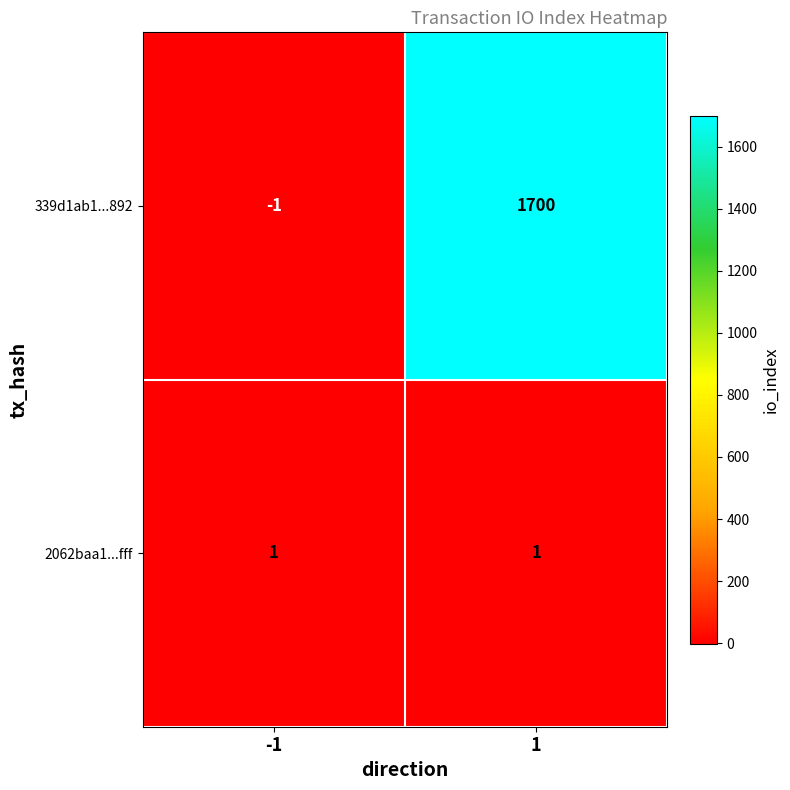

At which category does the chart reach its minimum across all series?

-1